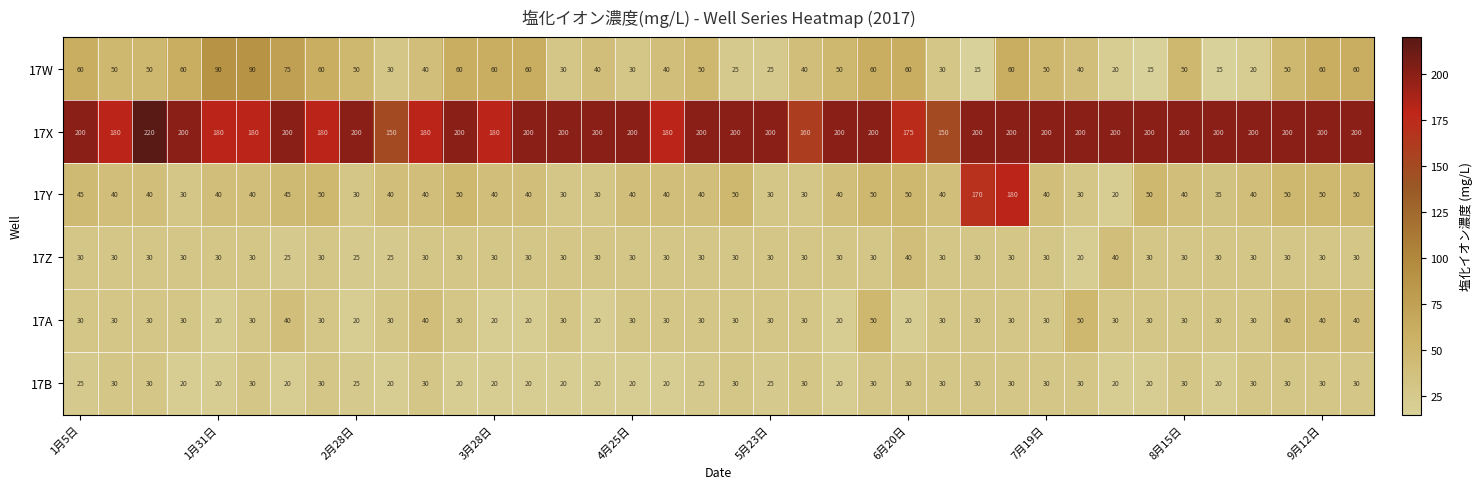

What is the difference between the maximum and minimum values in the 17B series?

10